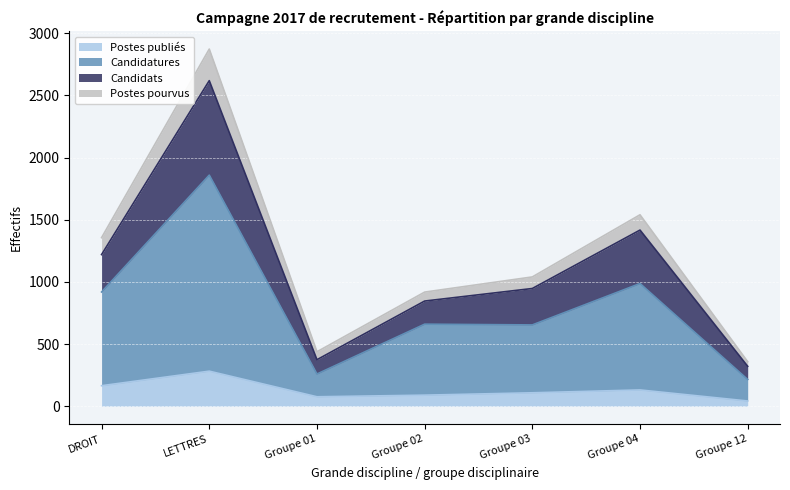

True or false: Candidatures and Candidats intersect in this chart.

False